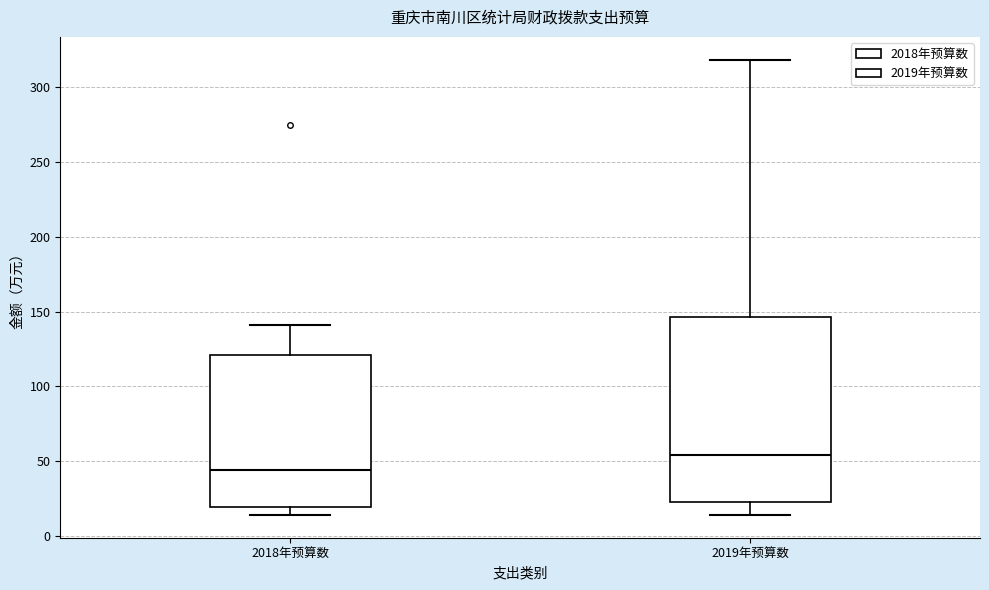

Comparing the boxes themselves (not the whiskers), which one is the tallest?

2019年预算数